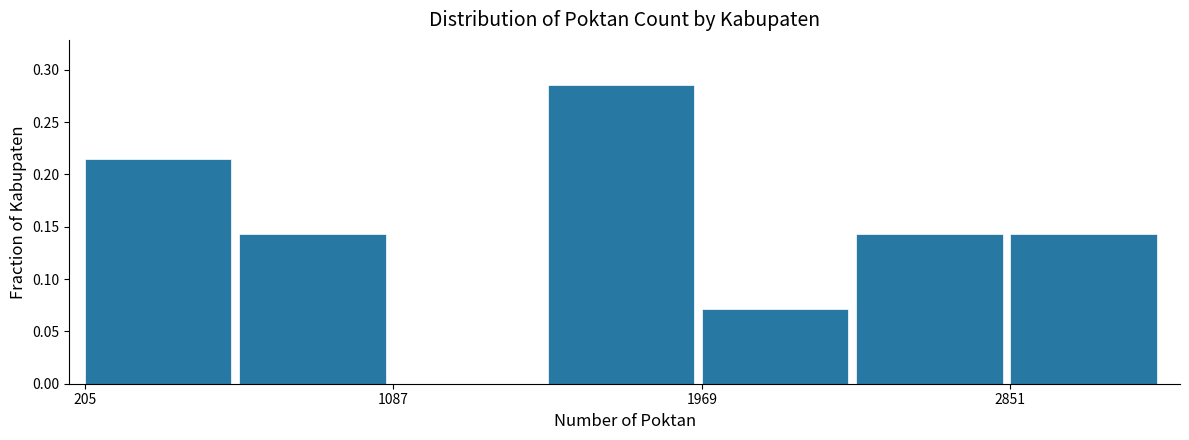

Reading left to right, list every bar in this chart as the range it spans on the x-axis followed by its height. Neither the bar edges nor the heights are printed on the chart, so give them approximately, as read against the axes.

200 to 600: 0.215
600 to 1100: 0.145
1100 to 1500: 0
1500 to 2000: 0.285
2000 to 2400: 0.070
2400 to 2900: 0.145
2900 to 3300: 0.145